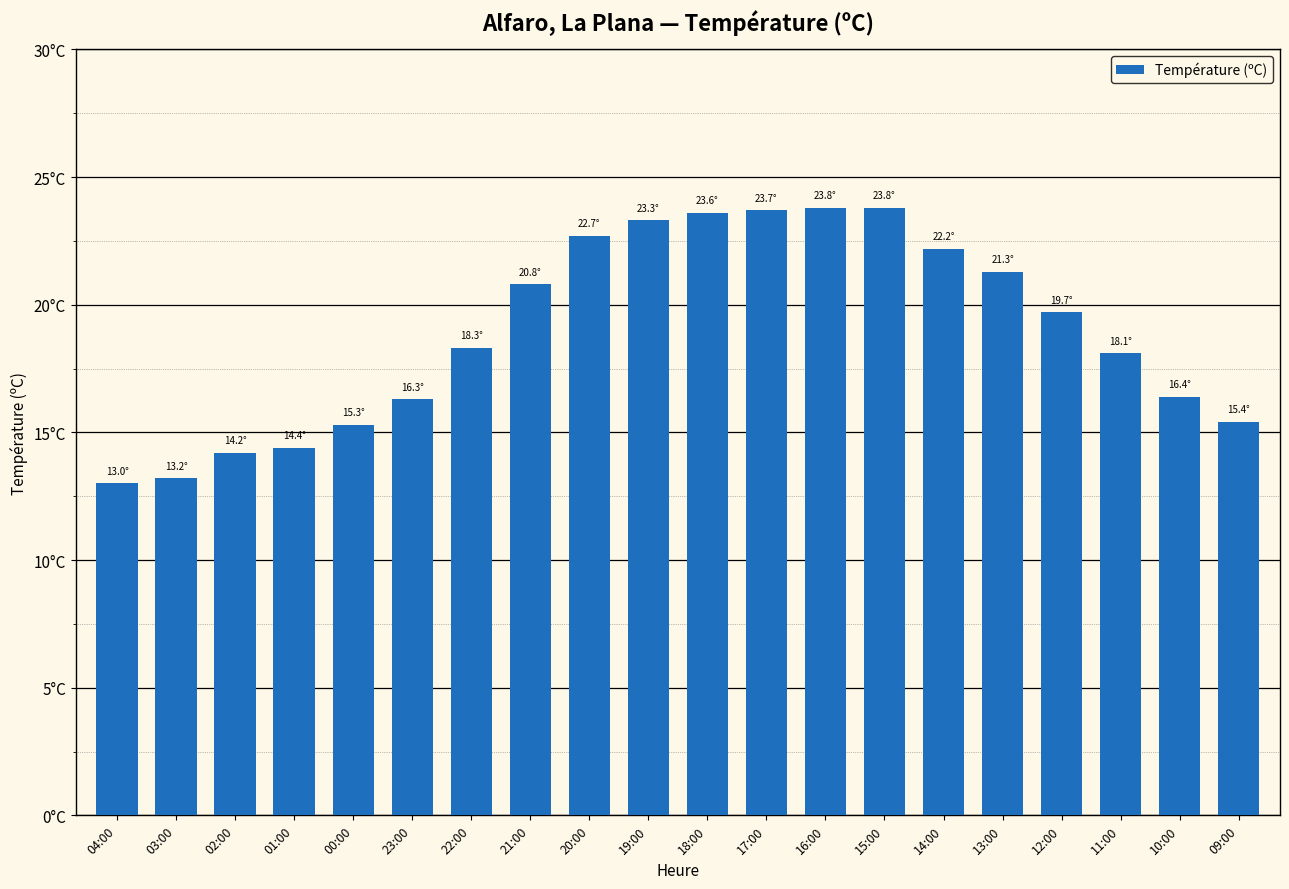

List the labels in order of value, largest first.

16:00, 15:00, 17:00, 18:00, 19:00, 20:00, 14:00, 13:00, 21:00, 12:00, 22:00, 11:00, 10:00, 23:00, 09:00, 00:00, 01:00, 02:00, 03:00, 04:00